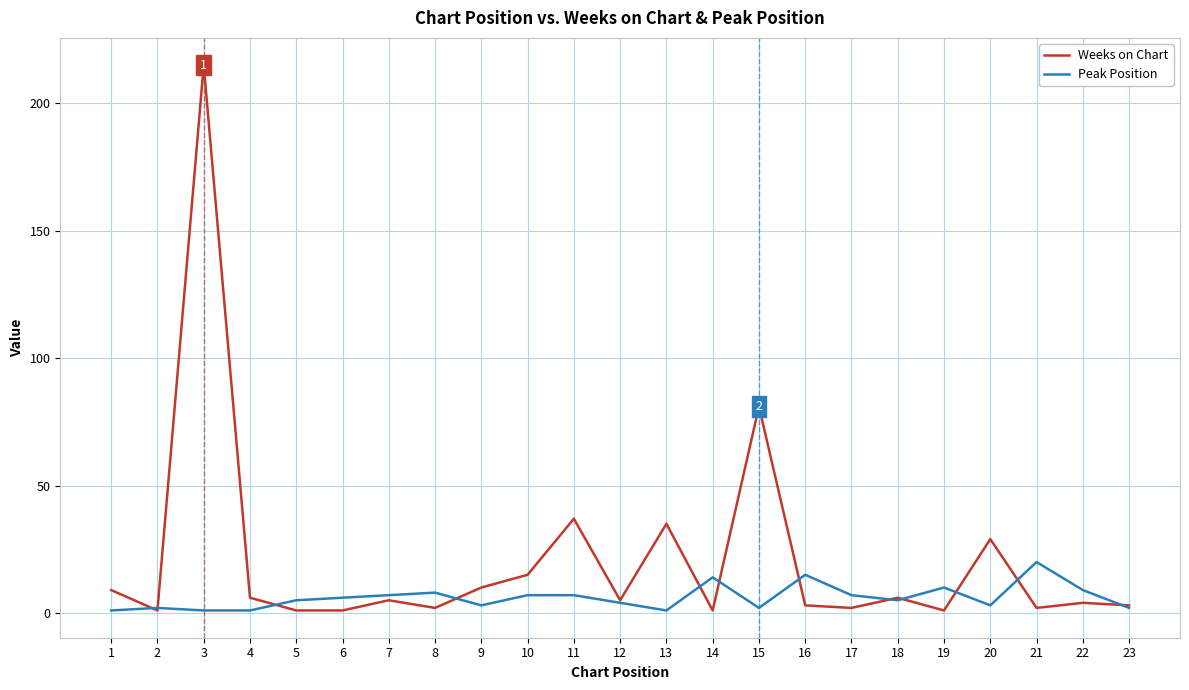

Rank the series by their average value, from lowest to highest.

Peak Position, Weeks on Chart